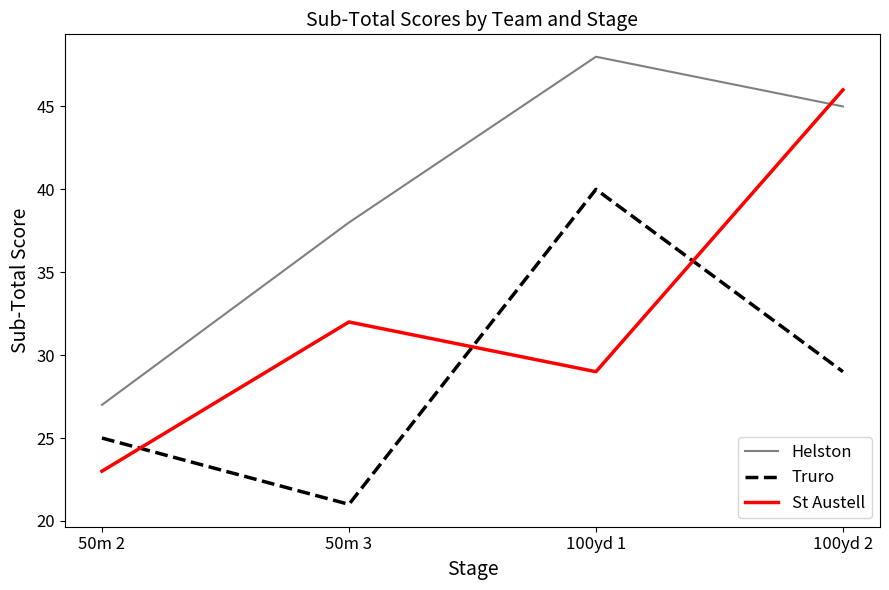

What are all the series names shown in the legend?

Helston, Truro, St Austell